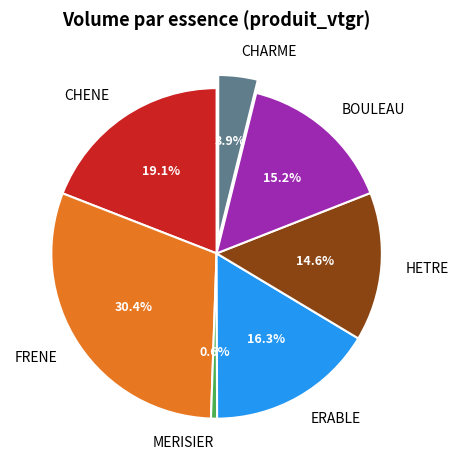

Rank the categories by value from lowest to highest.

MERISIER, CHARME, HETRE, BOULEAU, ERABLE, CHENE, FRENE